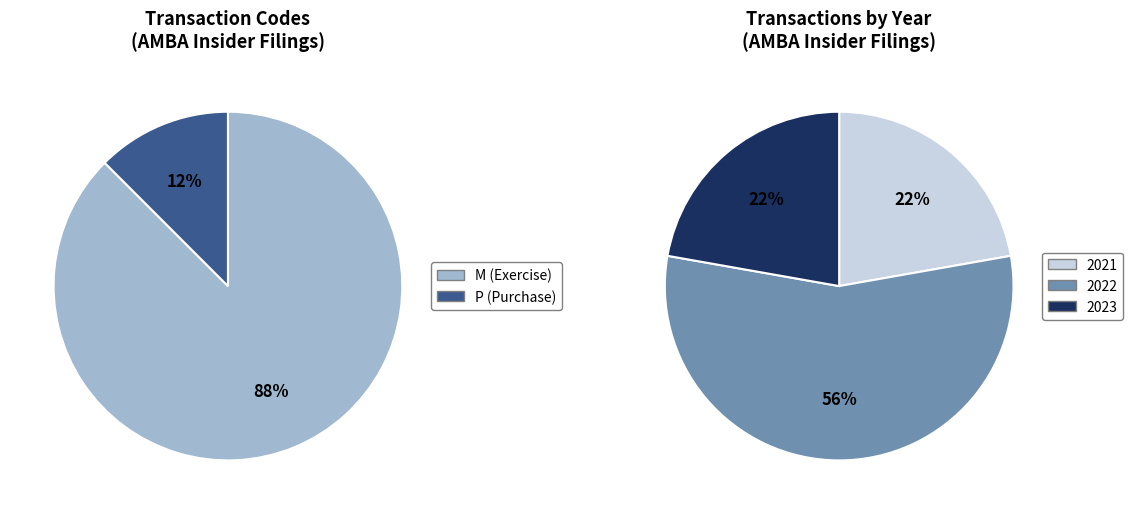

Is it true that P(2022-03) is 61% of the pie?

False